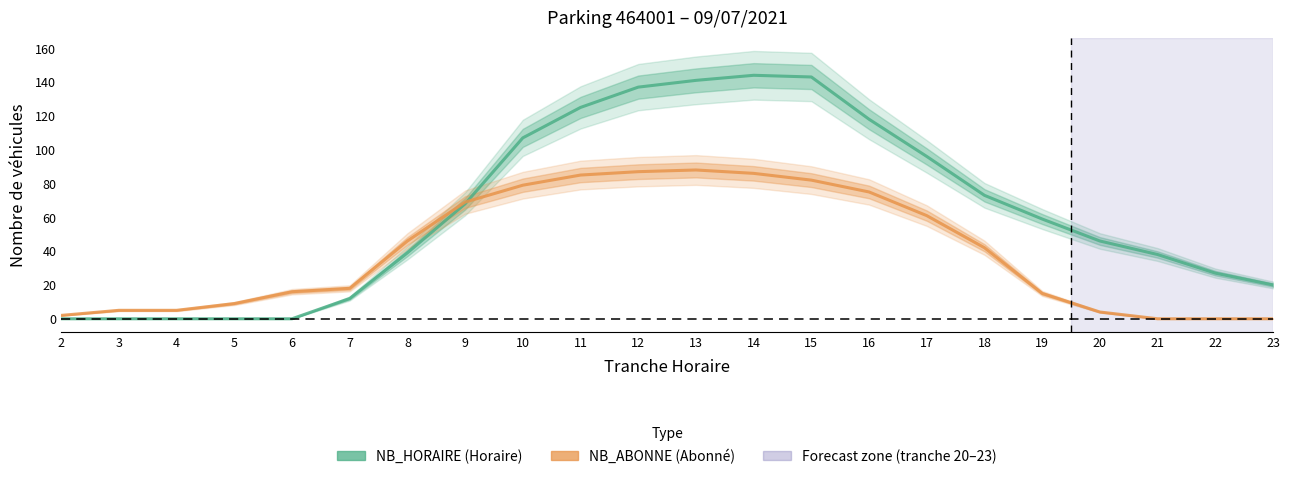

How many data points in NB_ABONNE (Abonné) are above 42?

10